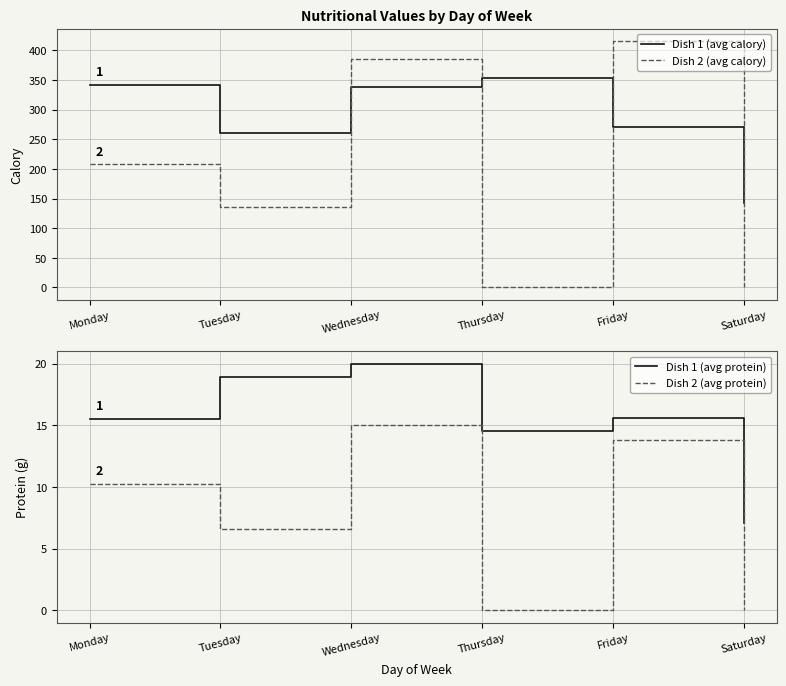

What is the sum of all Dish 1 (avg protein) values?

91.7